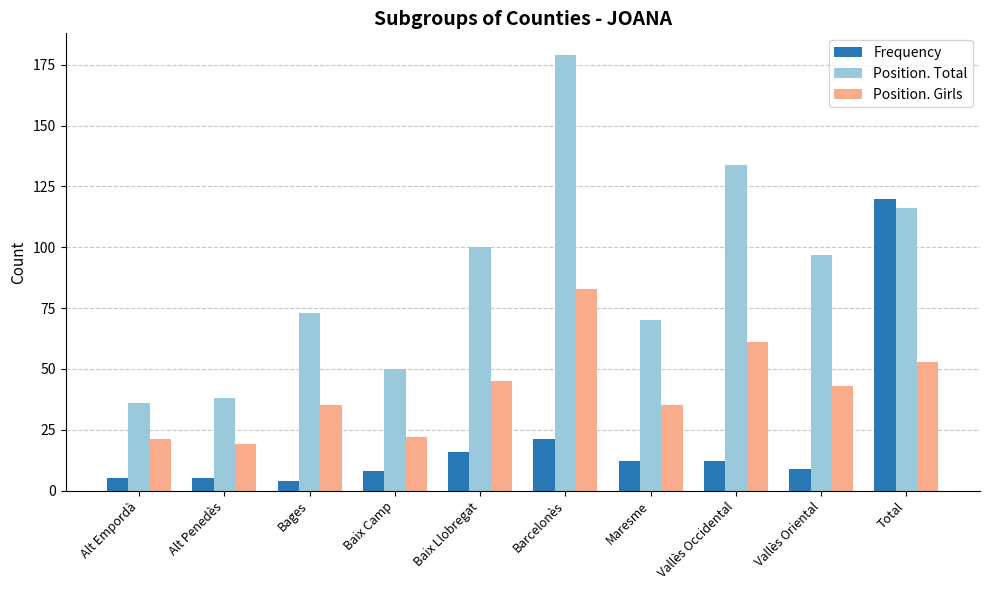

What is the value of the Frequency bar at the 5th from the left?

16